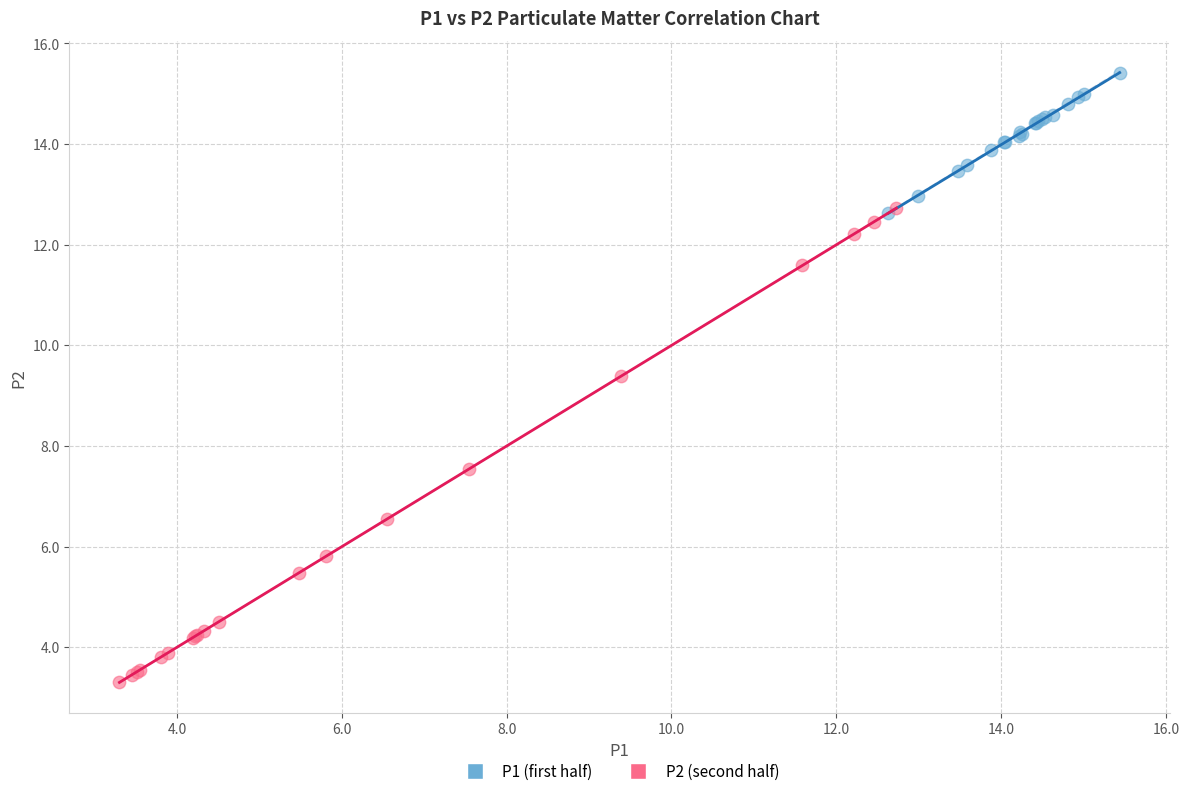

Which series contains the highest Y value?

P1 (first half)